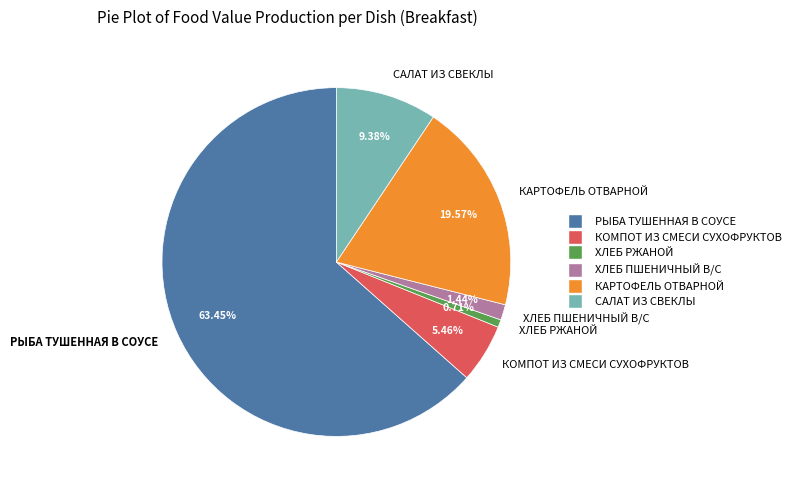

Combined, do ХЛЕБ РЖАНОЙ and САЛАТ ИЗ СВЕКЛЫ account for over 50%?

No